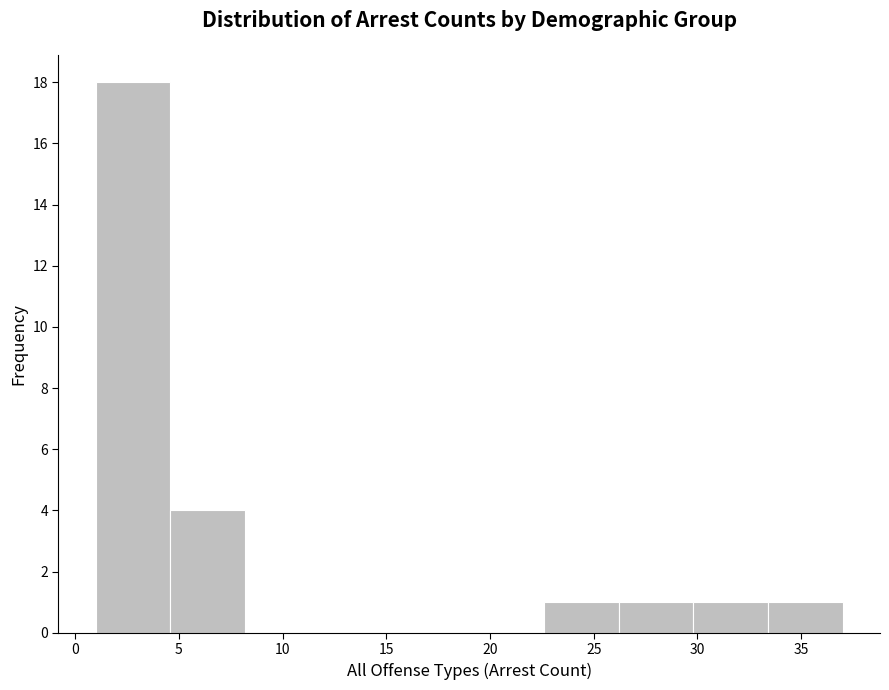

Reading left to right, transcribe this chart: for each bar, give the range it covers on the x-axis and its height. Neither the bar edges nor the heights are printed on the chart, so give them approximately, as read against the axes.

1.0 to 4.6: 18
4.6 to 8.2: 4
8.2 to 11.8: 0
11.8 to 15.4: 0
15.4 to 19.0: 0
19.0 to 22.6: 0
22.6 to 26.2: 1
26.2 to 29.8: 1
29.8 to 33.4: 1
33.4 to 37.0: 1